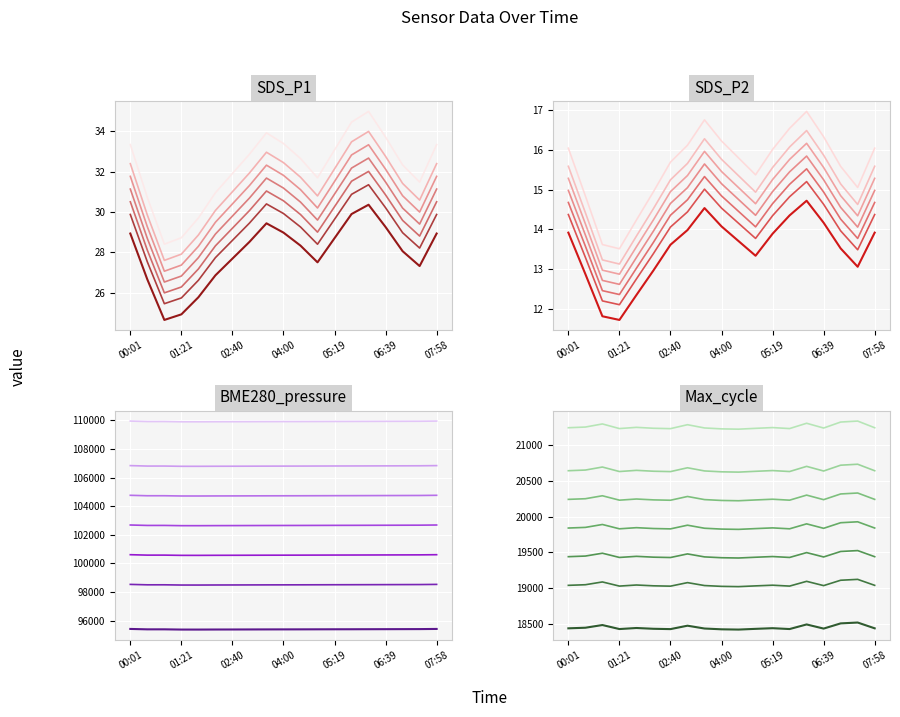

How many values in the BME280_pres series are below 95398?

9